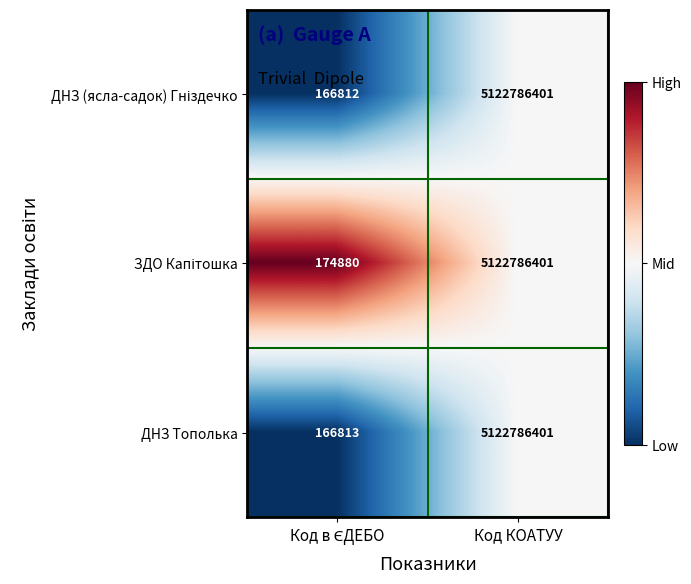

What is the difference between the maximum and minimum values in the ДНЗ Тополька series?

5122619588